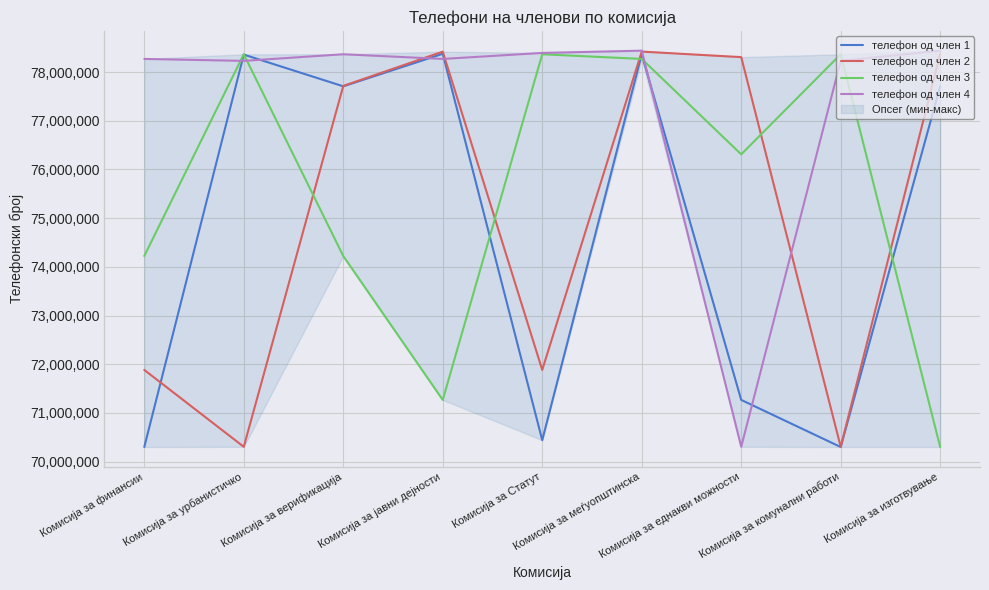

At which category is the sum across all series the highest?

Комисија за меѓуопштинска